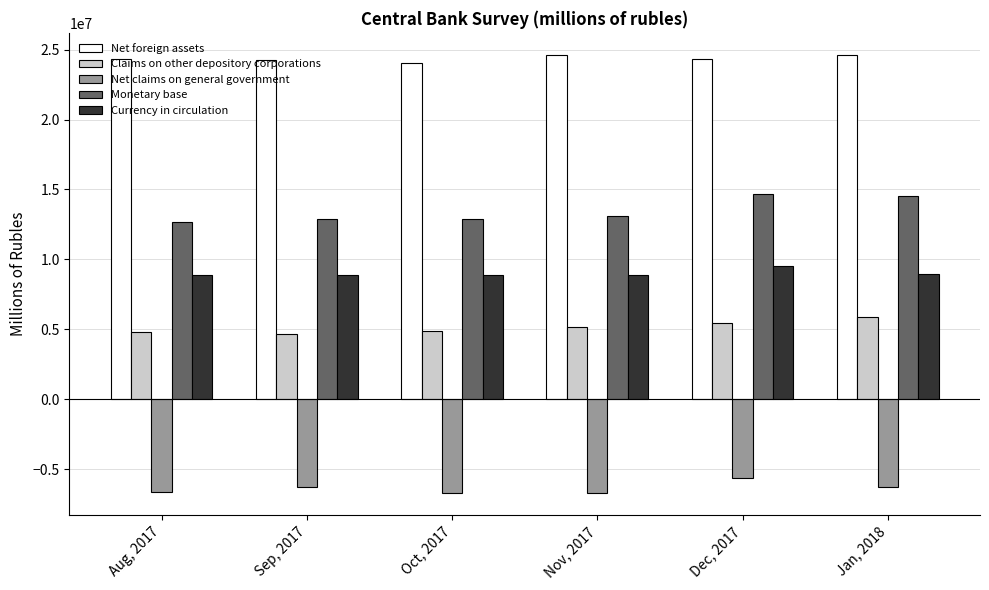

What is the sum of all Claims on other depository corporations values?

30822289